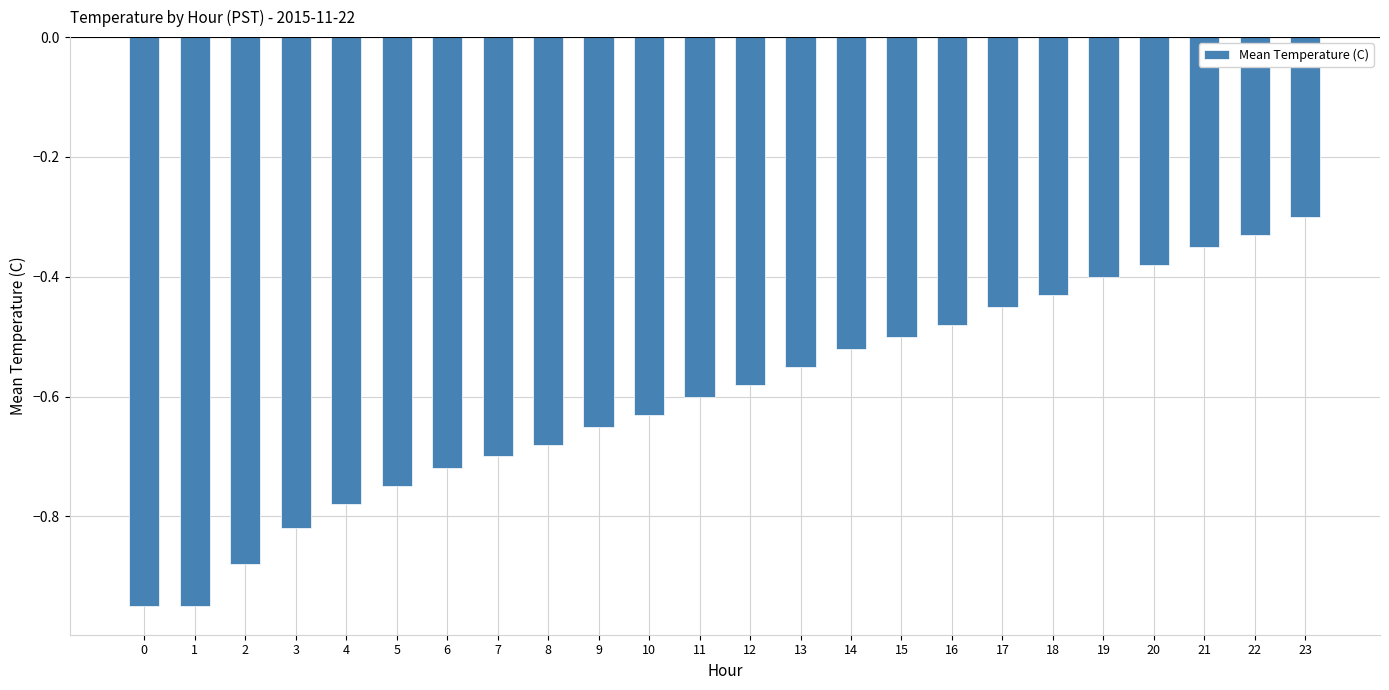

The value at 4 is -1.3. True or false?

False